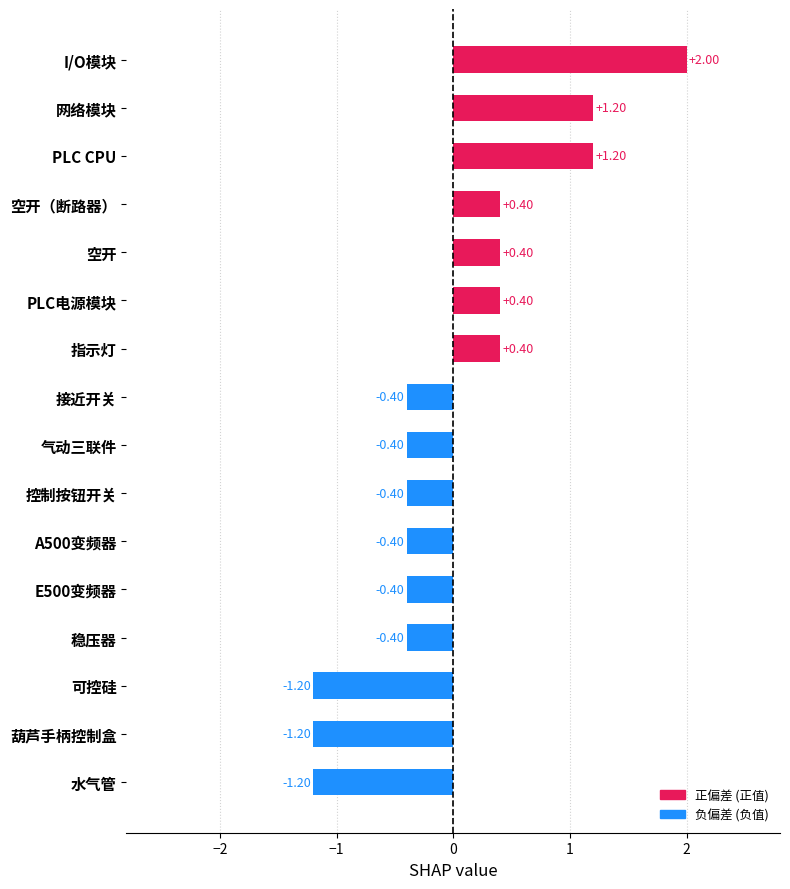

Which category has the highest value across all series?

I/O模块